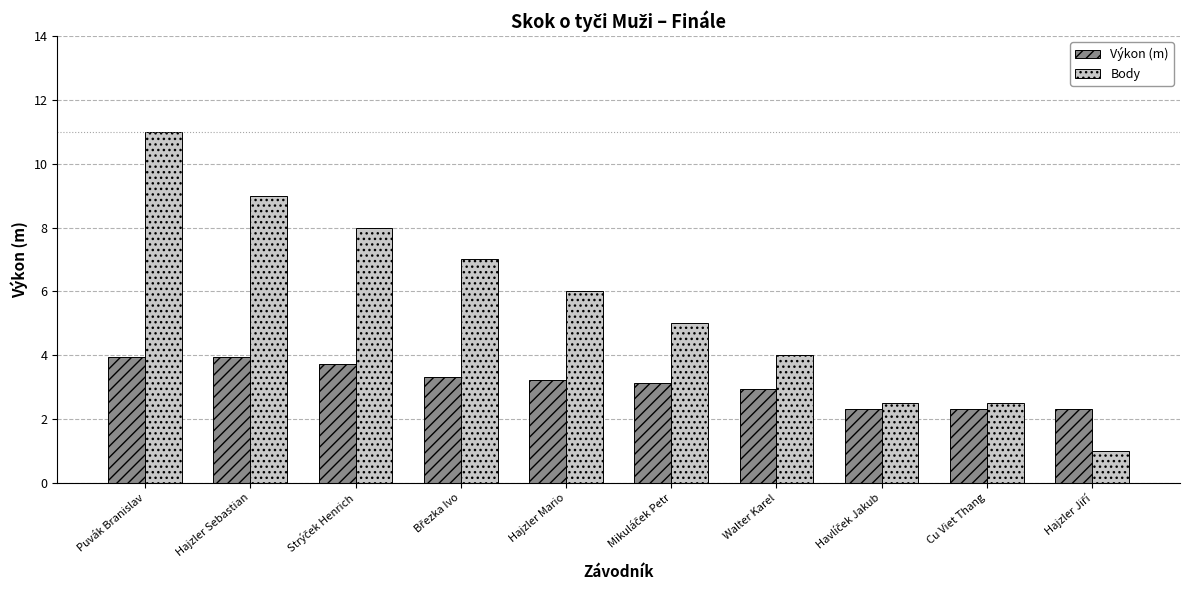

What is the lowest value of the Body series?

1.0